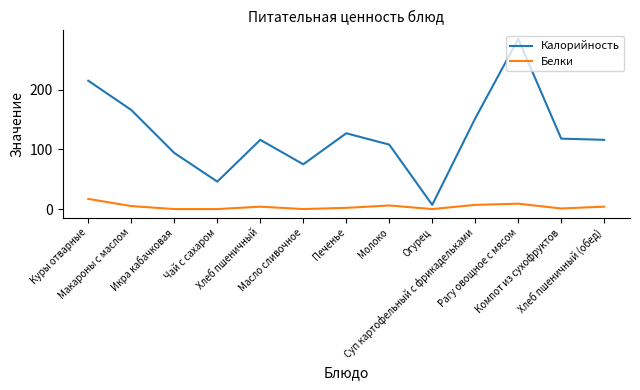

What is the greatest value displayed?

285